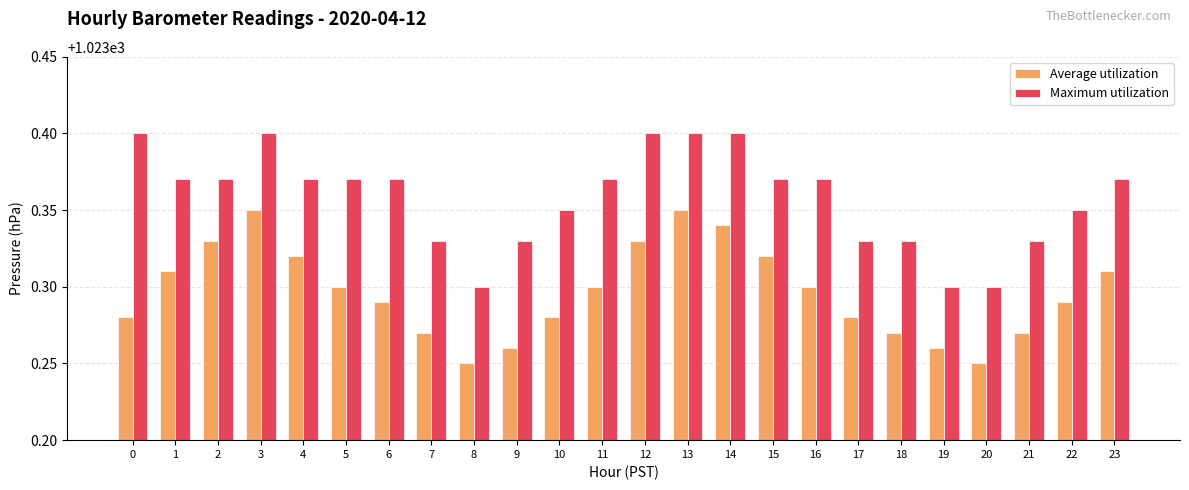

How many Maximum utilization values are between 1023 and 1024?

24